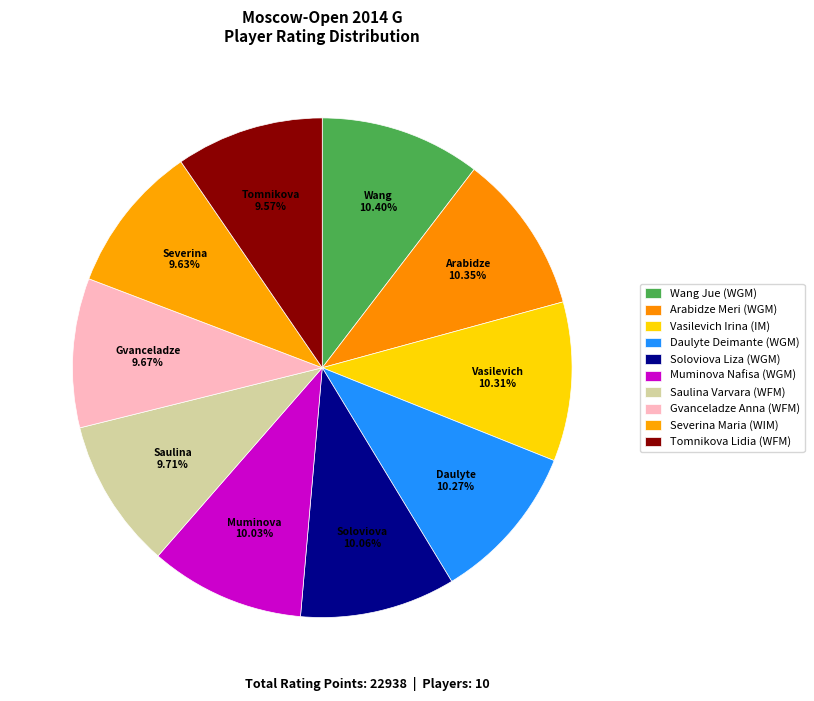

How many segments does this pie chart have?

10